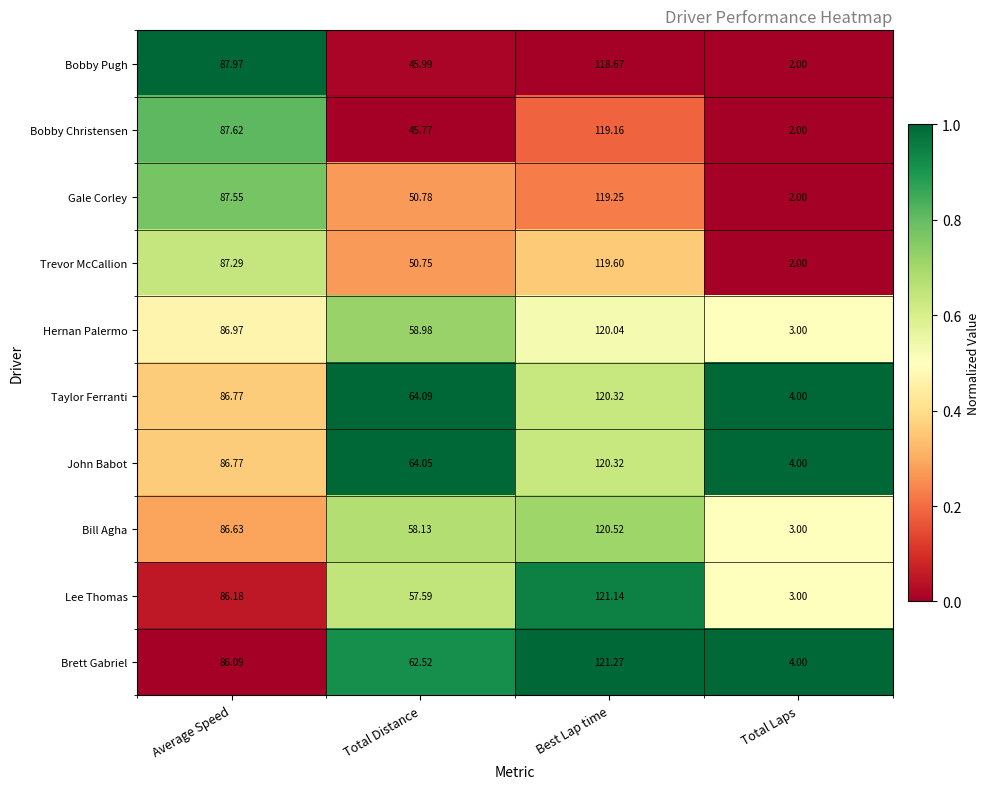

At which category is the sum across all series the highest?

Best Lap time